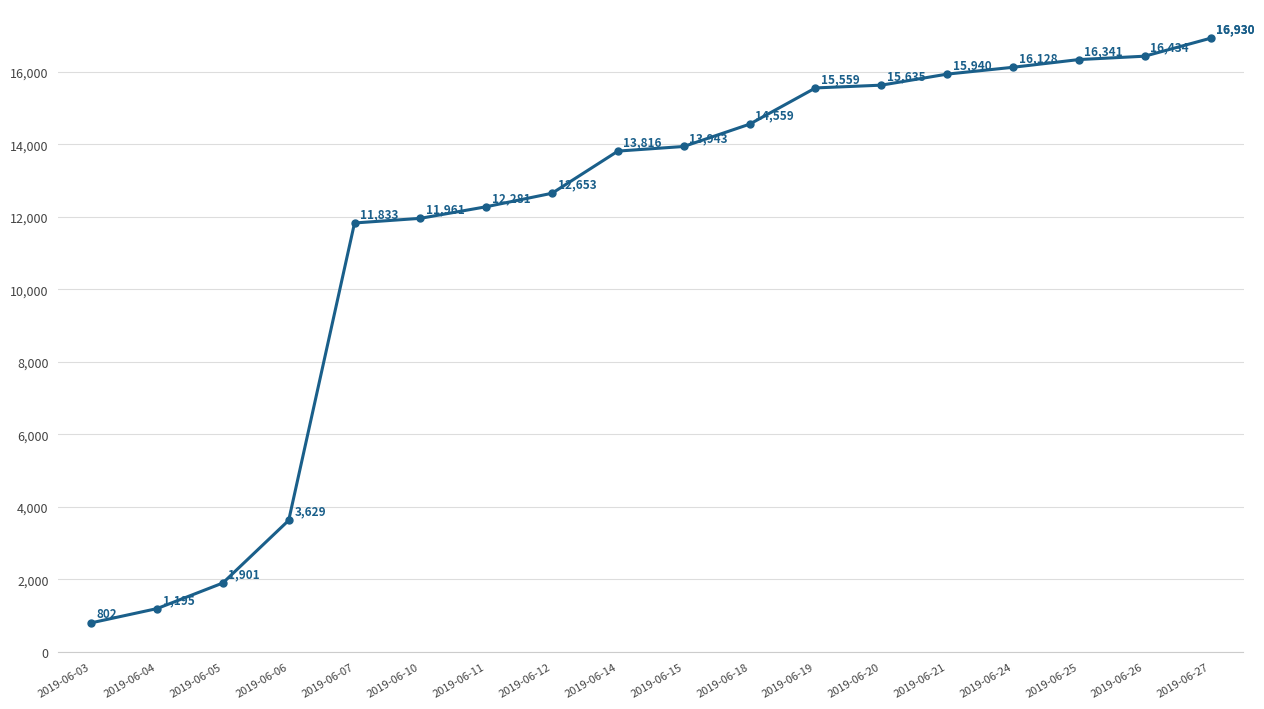

What is the sum of all values?

211549.7